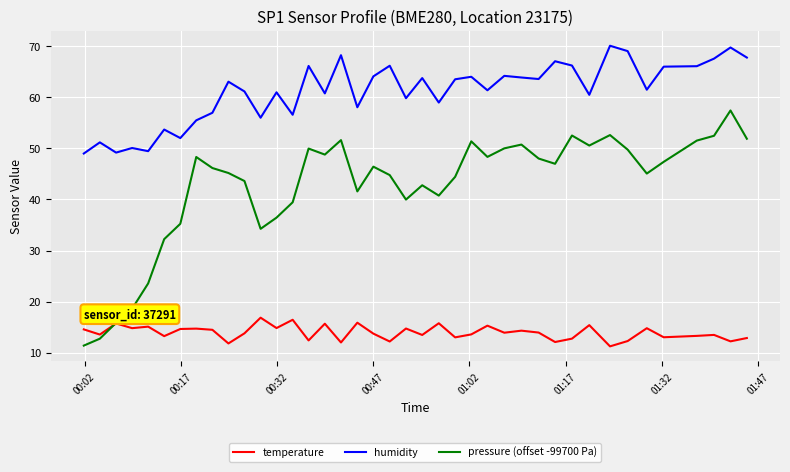

Which series has the largest range (max minus min)?

pressure (offset -99700 Pa)